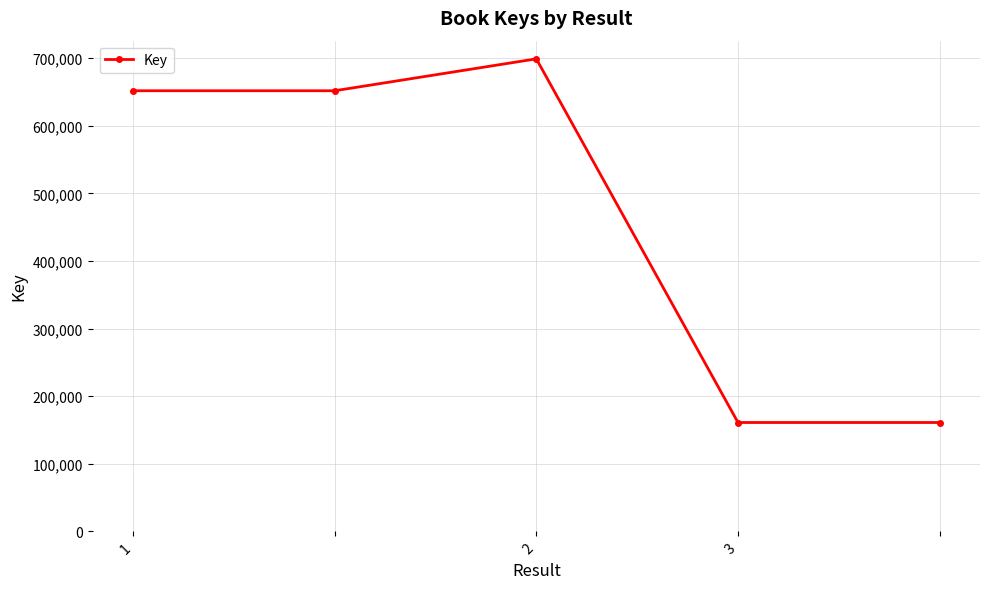

How many data points are less than 651698?

2